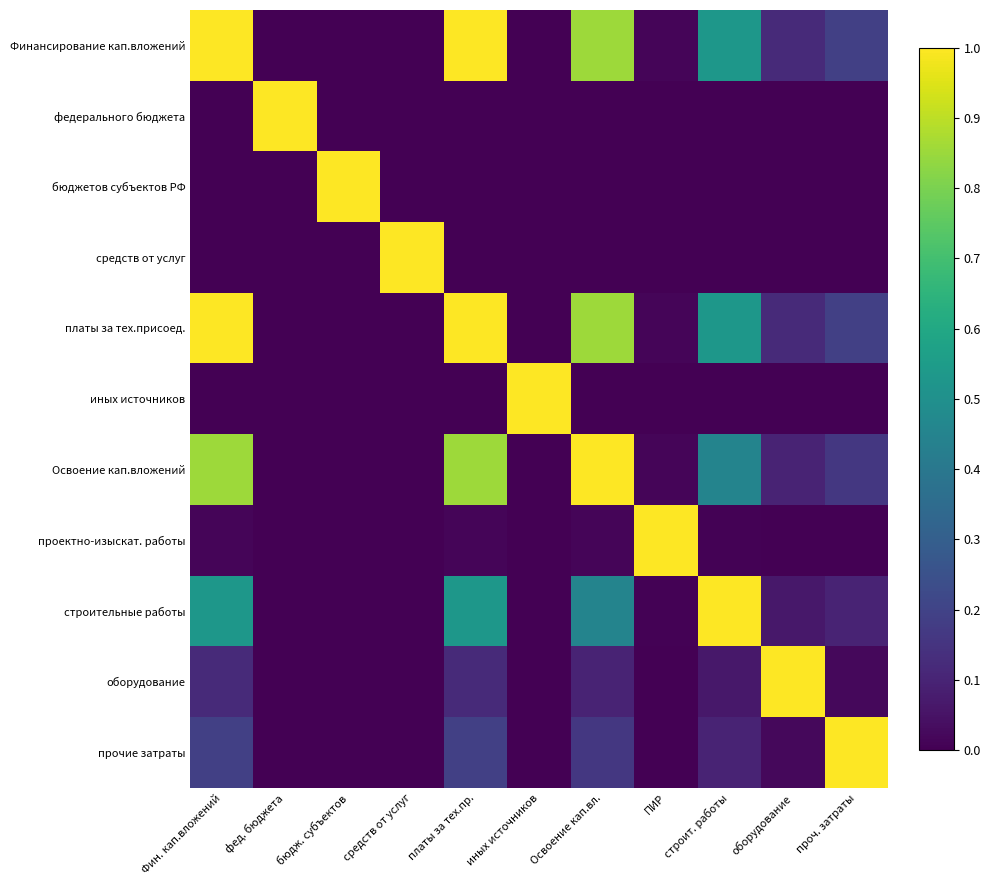

List the series in order of their peak value, lowest first.

Финансирование кап.вложений, федерального бюджета, бюджетов субъектов РФ, средств от услуг, платы за тех.присоед., иных источников, Освоение кап.вложений, проектно-изыскат. работы, строительные работы, оборудование, прочие затраты